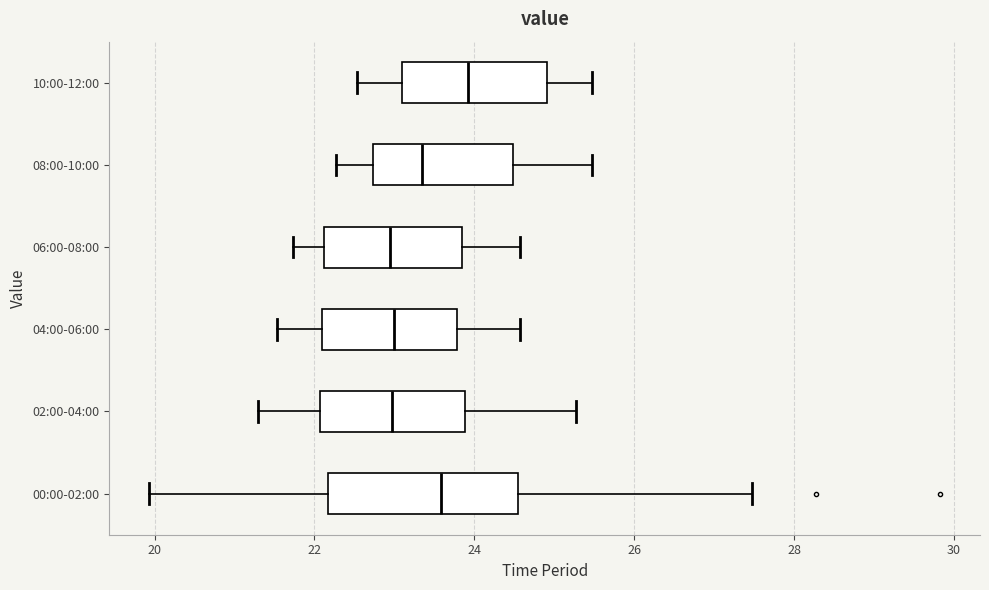

Reading bottom to top, transcribe this box plot: for each box, give where its median line is, the range the box spans, and where its two whiskers end, as read against the x-axis. The values are not printed on the chart, so give them approximately, as read against the axis.

00:00-02:00: median 23.6, box 22.2 to 24.6, whiskers 20.0 to 27.4
02:00-04:00: median 23.0, box 22.0 to 23.8, whiskers 21.4 to 25.2
04:00-06:00: median 23.0, box 22.0 to 23.8, whiskers 21.6 to 24.6
06:00-08:00: median 23.0, box 22.2 to 23.8, whiskers 21.8 to 24.6
08:00-10:00: median 23.4, box 22.8 to 24.4, whiskers 22.2 to 25.4
10:00-12:00: median 24.0, box 23.0 to 25.0, whiskers 22.6 to 25.4